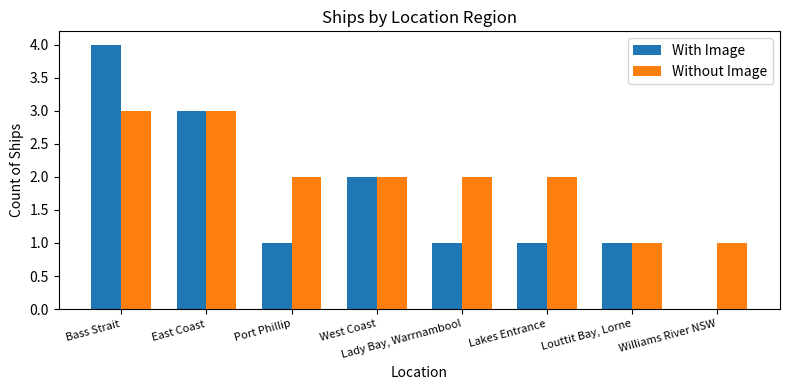

Is it true that Without Image equals 3 at West Coast?

False